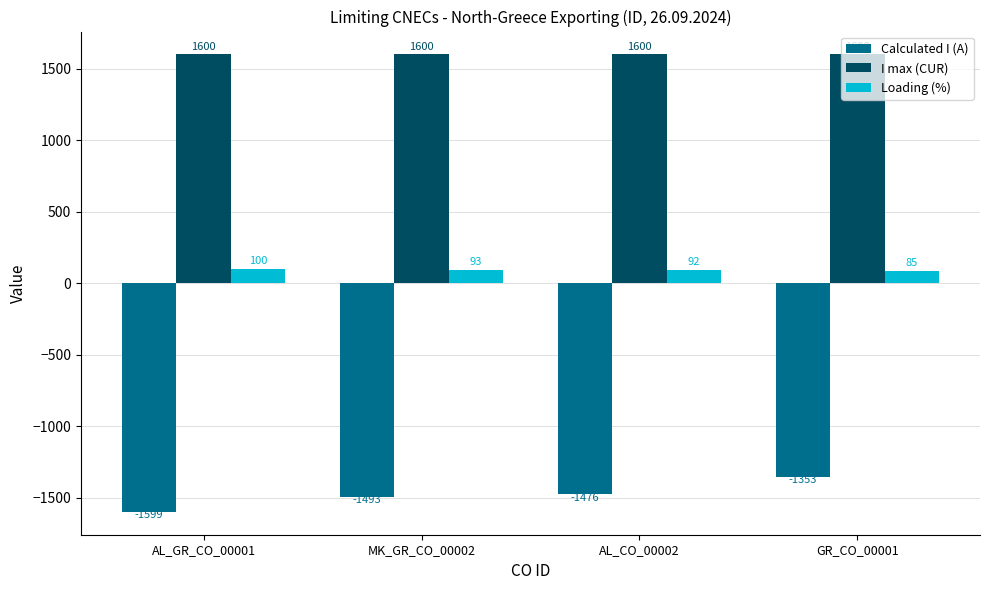

The value of I max (CUR) at GR_CO_00001 is 1600. True or false?

True